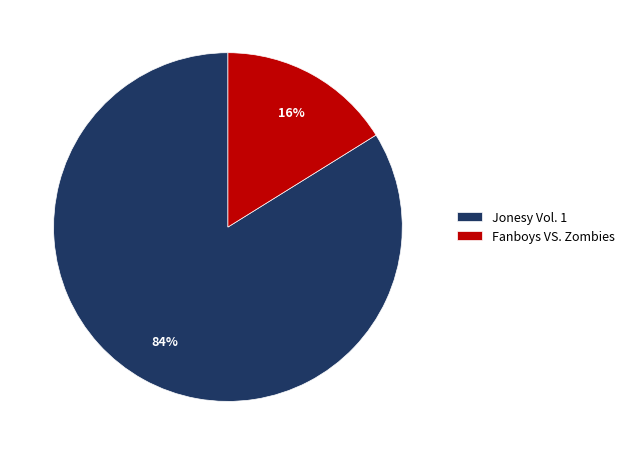

Does Fanboys VS. Zombies represent more than half of the total?

No